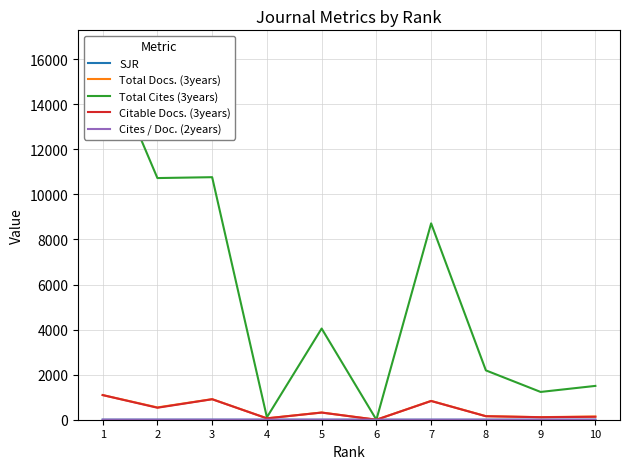

How many lines are shown in the chart?

5